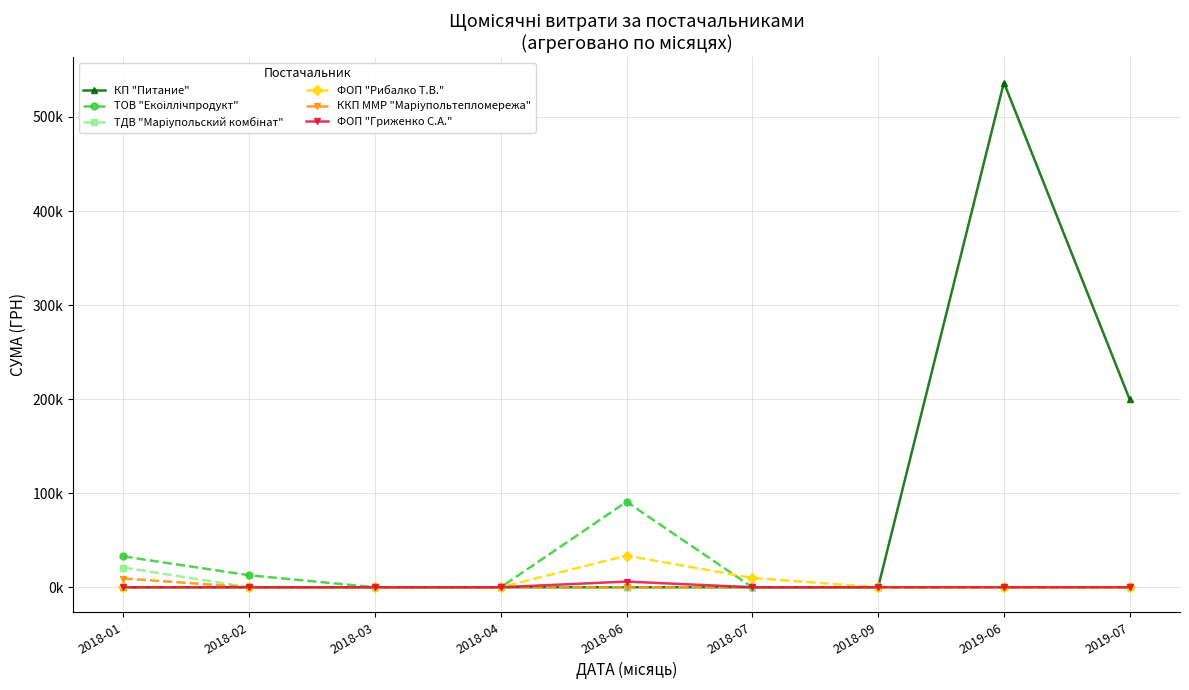

Reading left to right, what are all the values shown in this chart?

КП "Питание": 0.0	0.0	0.0	0.0	0.0	0.0	0.0	536593.7	199700.6
ТОВ "Екоіллічпродукт": 32751.0	12750.0	0.0	0.0	90880.8	0.0	0.0	0.0	0.0
ТДВ "Маріупольский комбінат": 20983.0	0.0	0.0	0.0	0.0	0.0	0.0	0.0	0.0
ФОП "Рибалко Т.В.": 0.0	0.0	0.0	0.0	33642.8	9900.0	0.0	0.0	0.0
ККП ММР "Марiупольтепломережа": 9287.0	0.0	0.0	0.0	0.0	0.0	0.0	0.0	0.0
ФОП "Гриженко С.А.": 0.0	0.0	0.0	0.0	6034.8	0.0	0.0	0.0	0.0